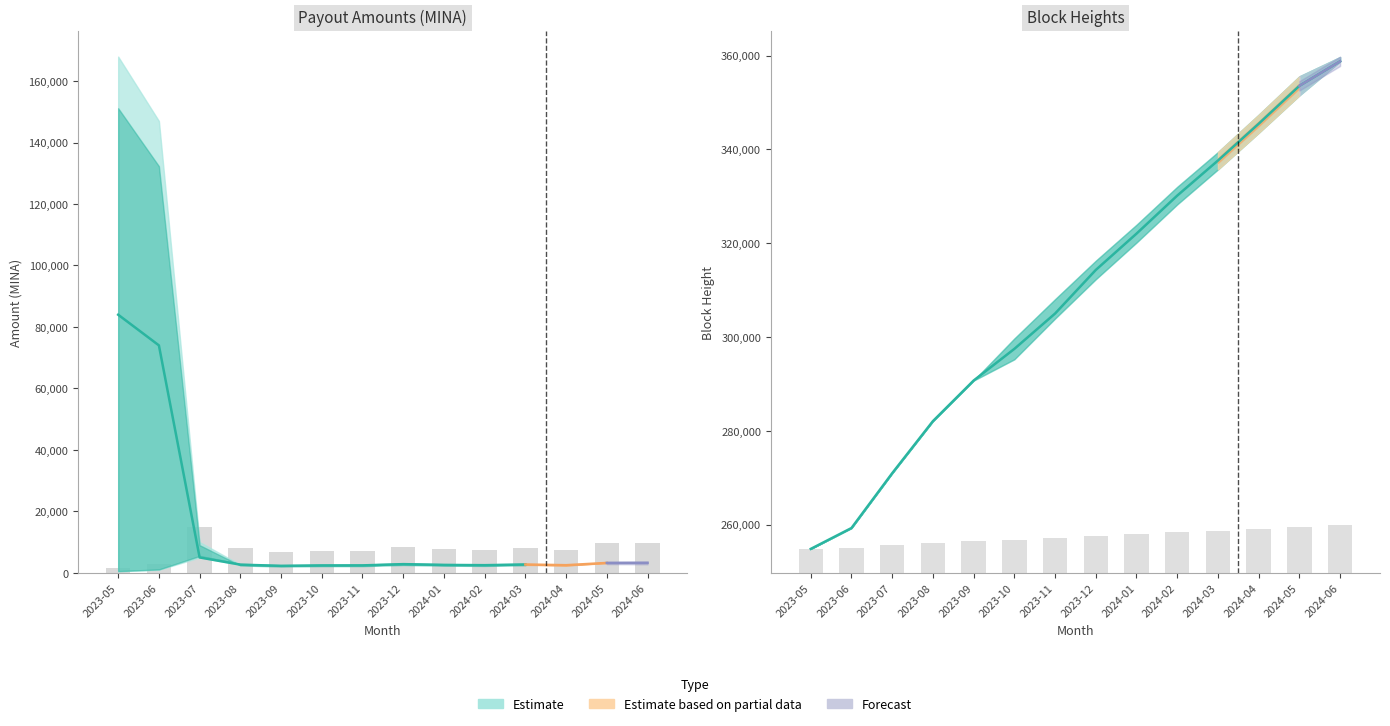

What is the difference between the maximum and minimum values in the BlockHeight_mid series?

103958.0